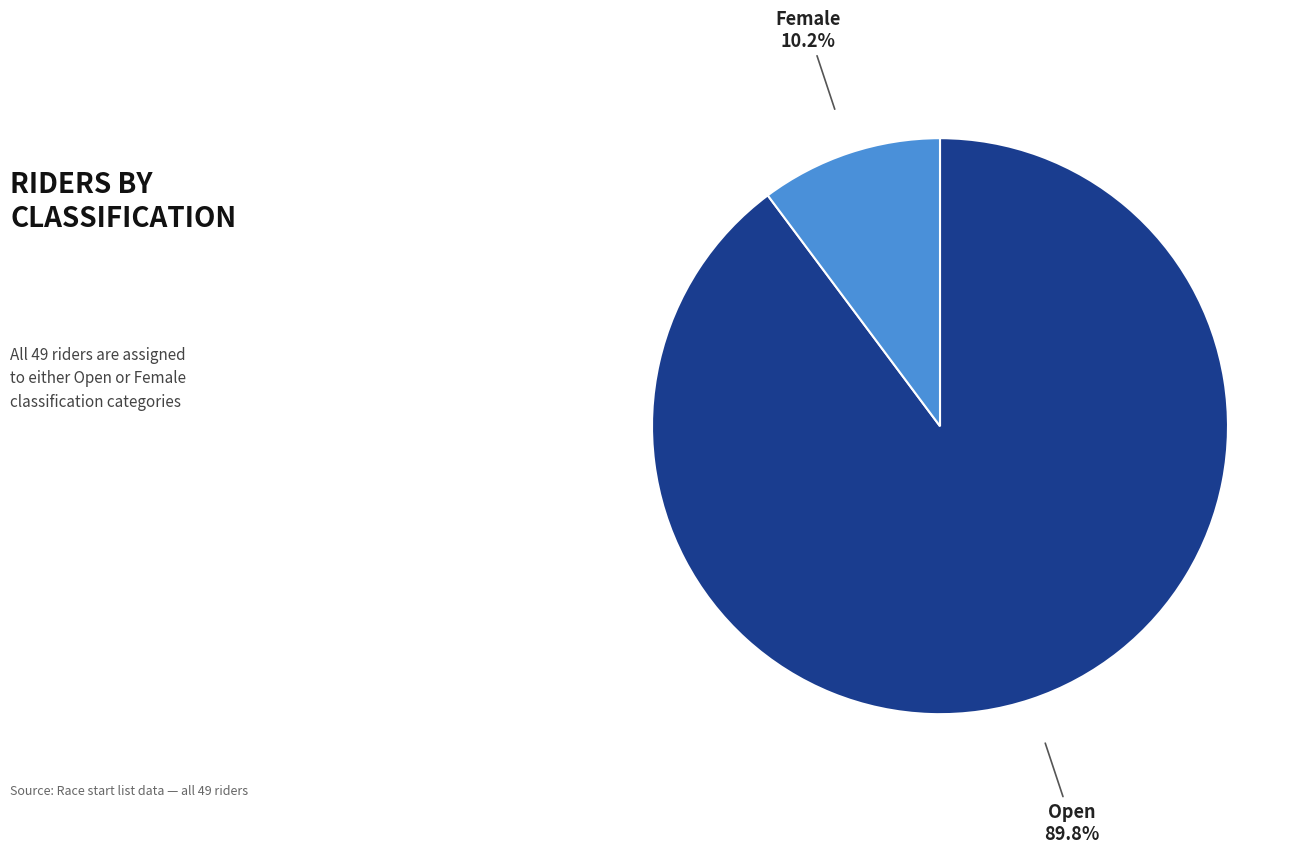

To the nearest percent, what is the difference between the Open and Female slice percentages?

80%